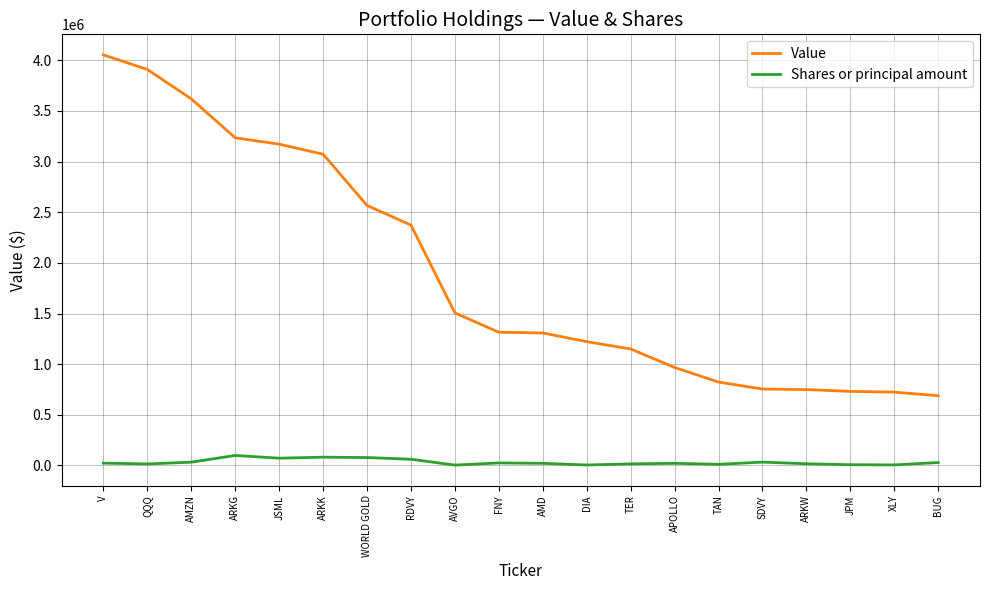

Where is Value nearest to the value 2371000?

RDVY